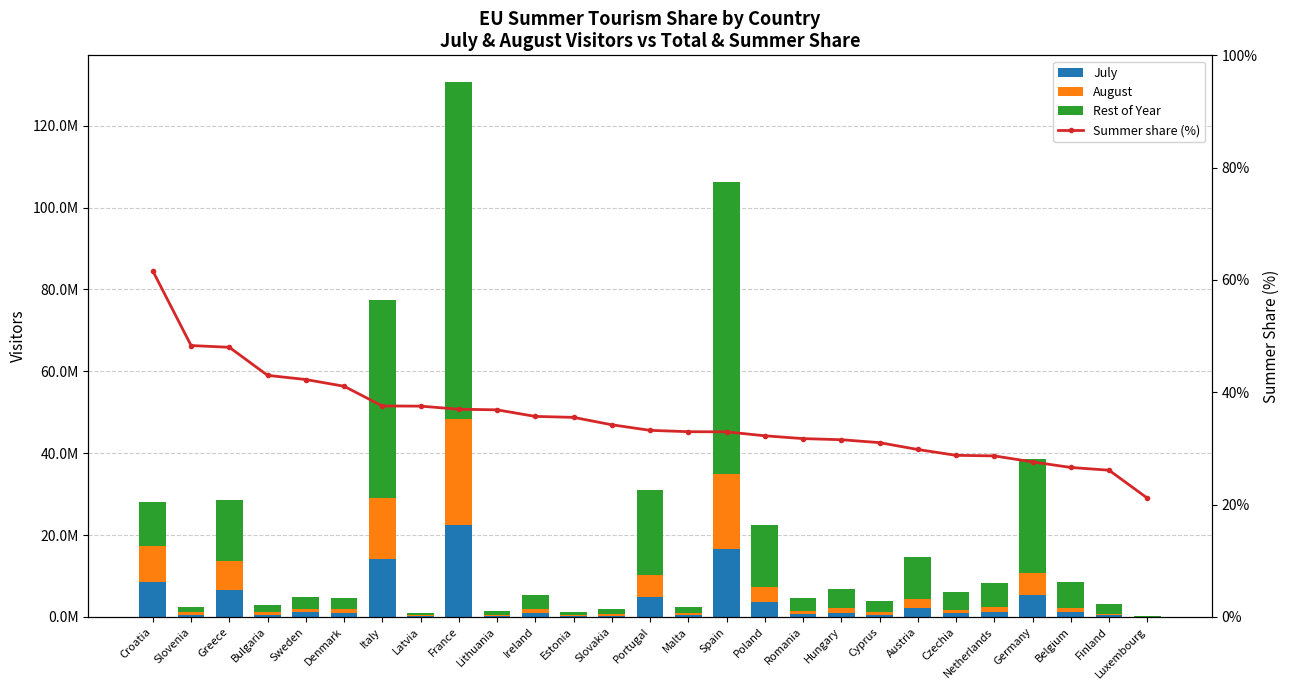

What is the label of the 10th bar from the left?

Lithuania